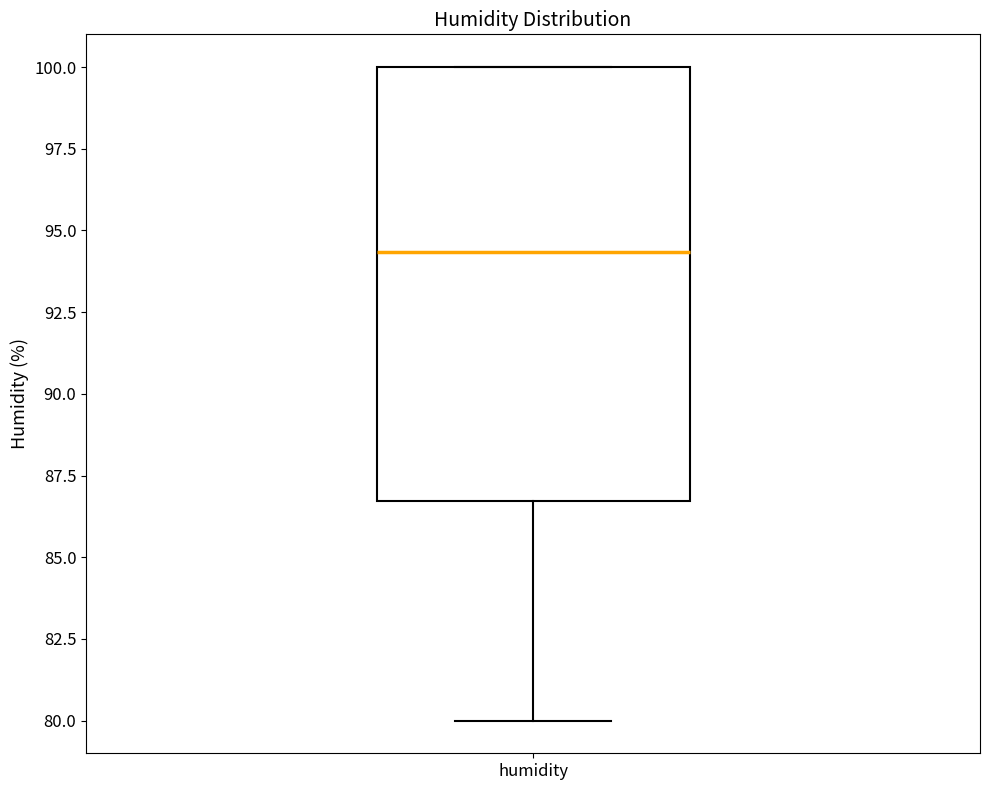

Read this box plot against the y-axis: the position of the median line, the range covered by the box, and the ends of both whiskers. The values are not printed on the chart, so give them approximately, as read against the axis.

median 94.5, box 86.5 to 100.0, whiskers 80.0 to 100.0